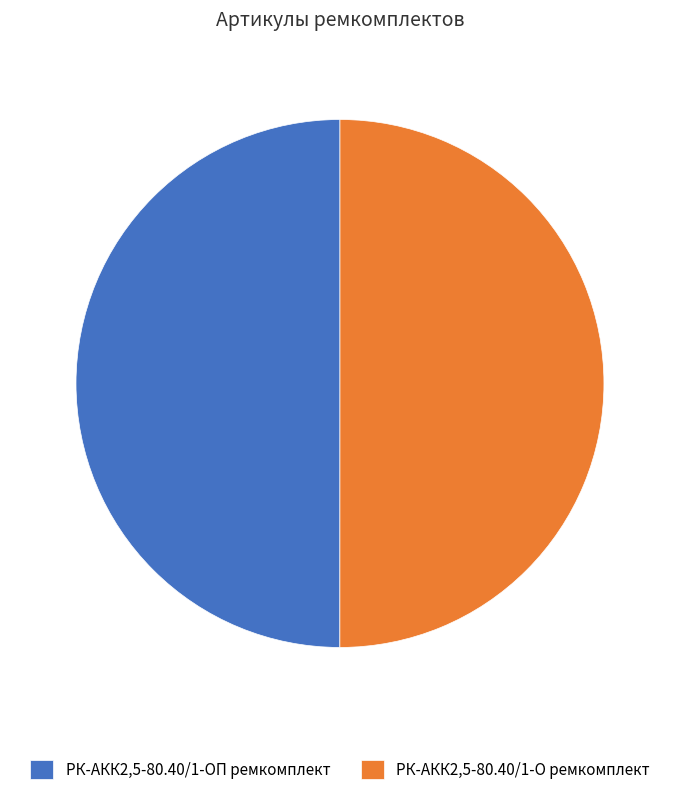

Do РК-АКК2,5-80.40/1-ОП ремкомплект and РК-АКК2,5-80.40/1-О ремкомплект together represent more than half of the pie?

Yes